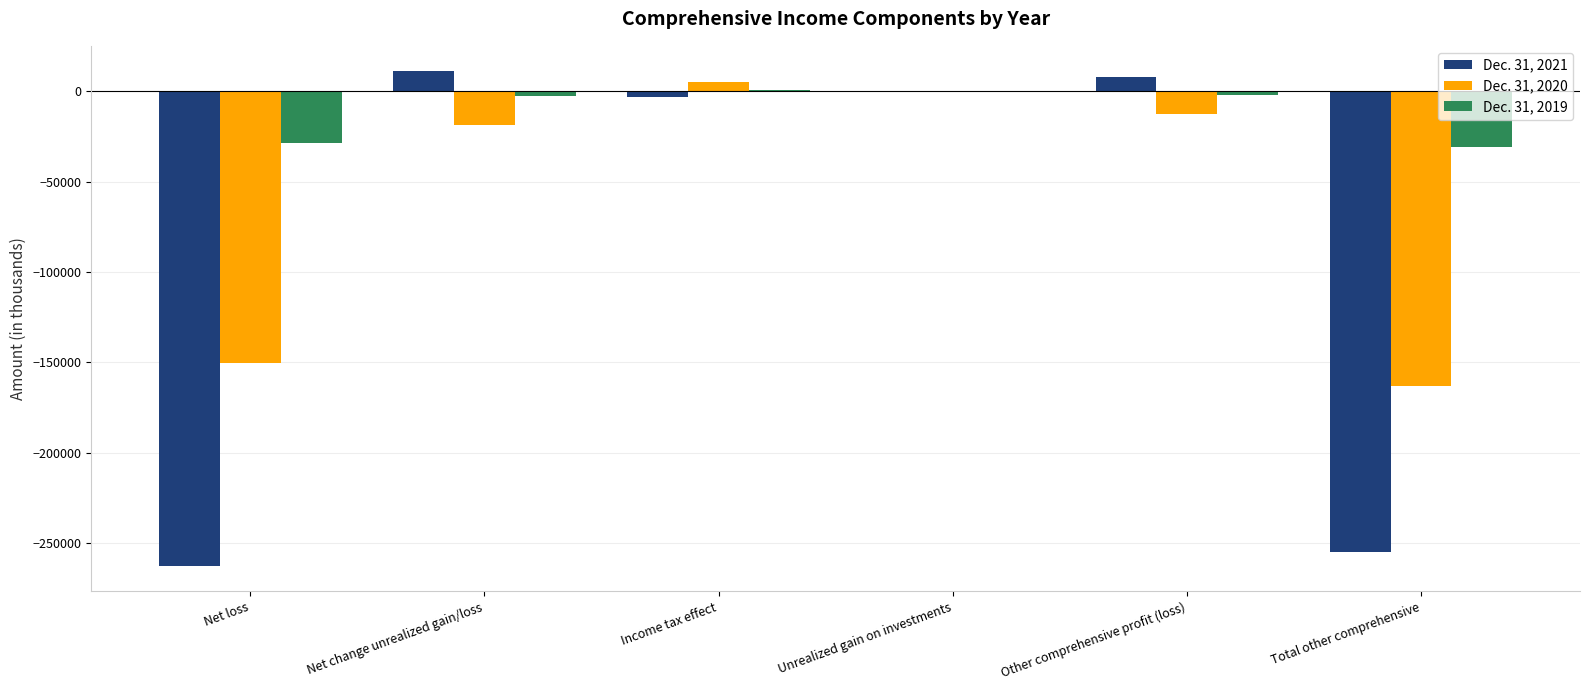

Is the value of Dec. 31, 2019 at Other comprehensive profit (loss) greater than the value of Dec. 31, 2020 at Other comprehensive profit (loss)?

Yes